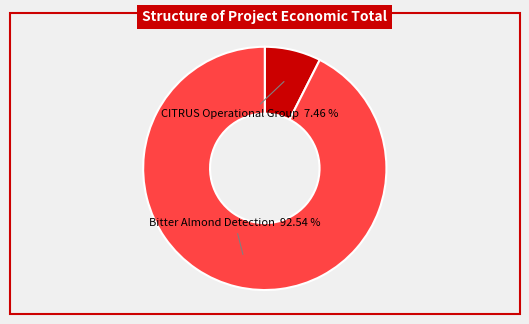

How many slices are in this pie chart?

2